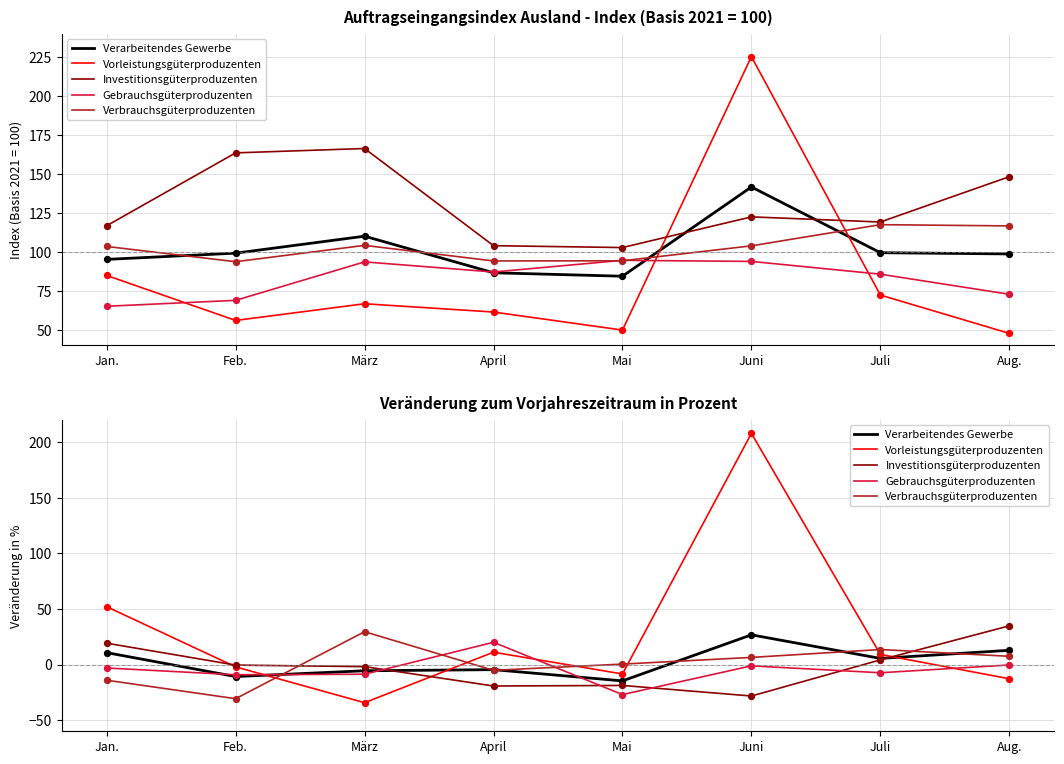

Which series has the widest spread of Y values?

Vorleistungsgüterproduzenten